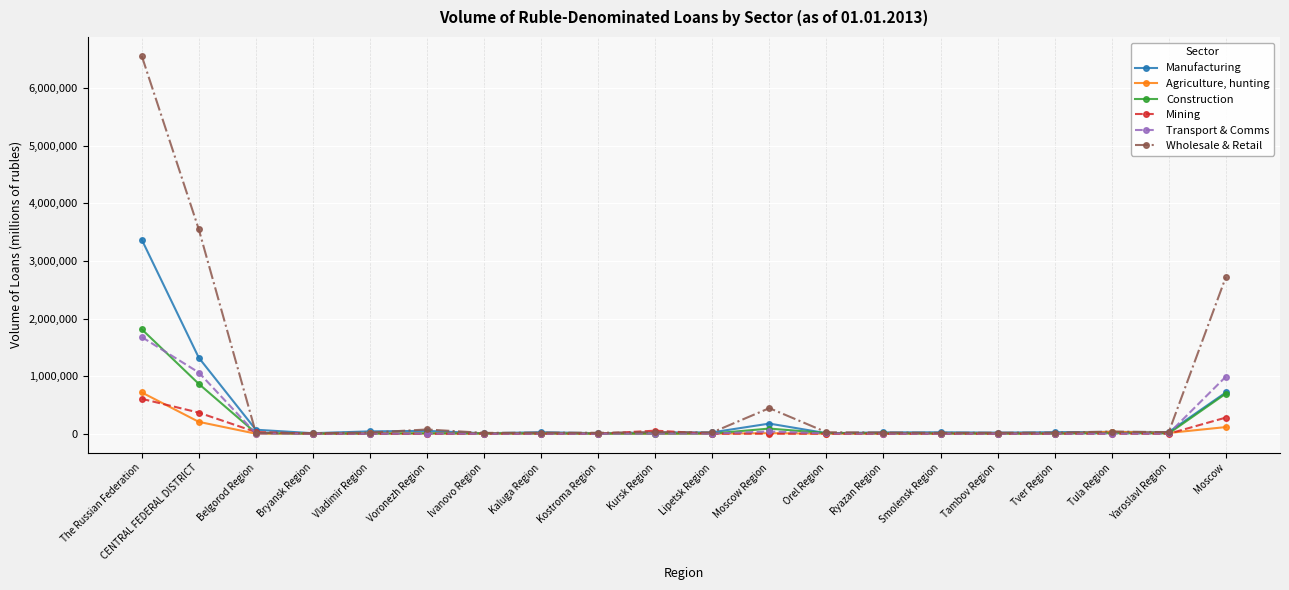

What is the maximum value shown in the chart?

6562150